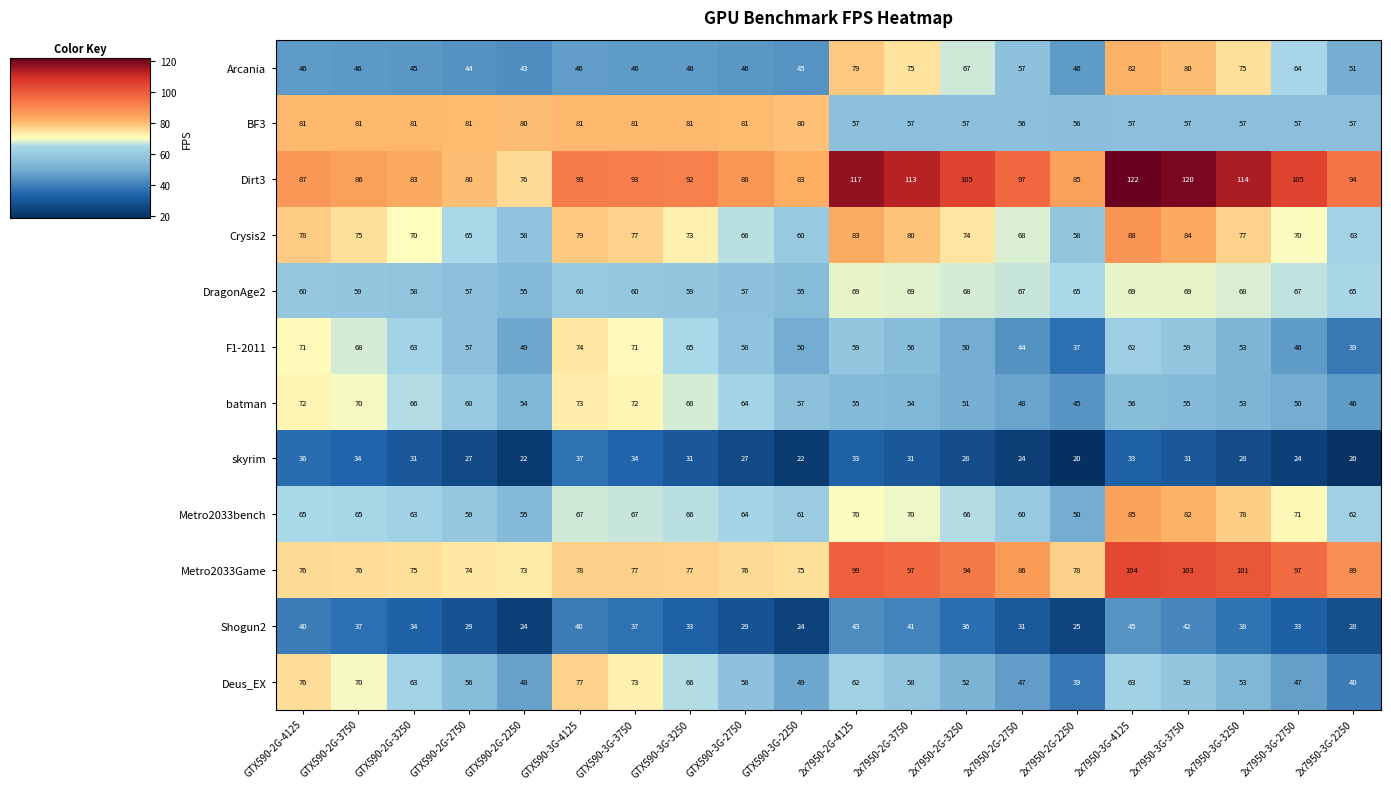

What is the difference between the highest and lowest values at GTX590-2G-4125?

51